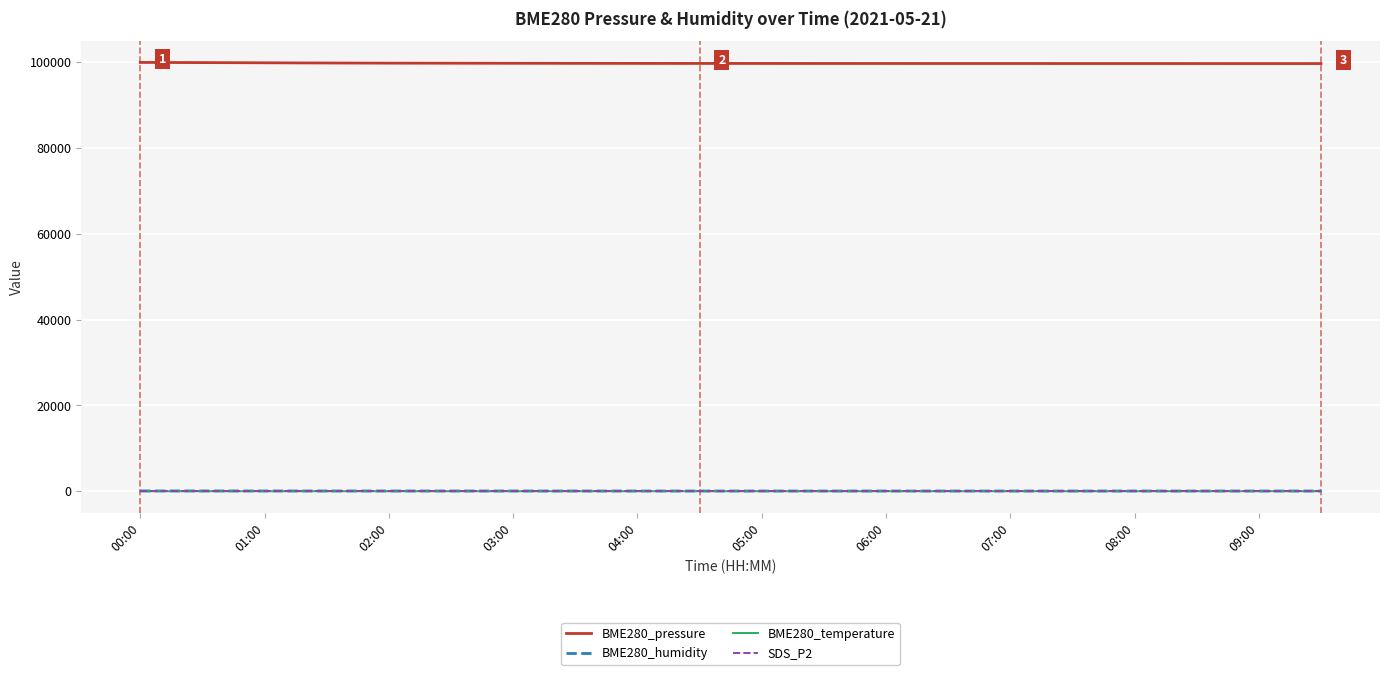

What is the average value of the BME280_humidity series?

63.6